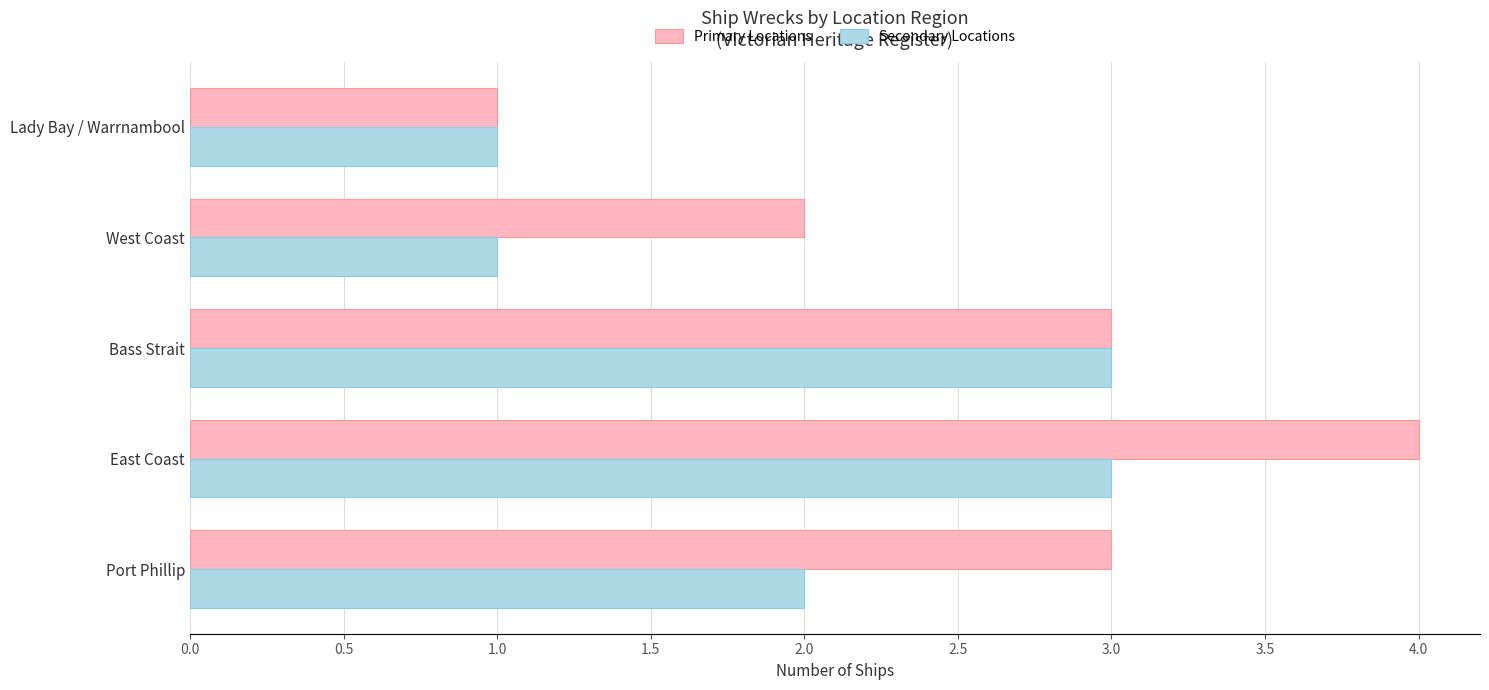

What is the maximum value for Primary Locations?

4